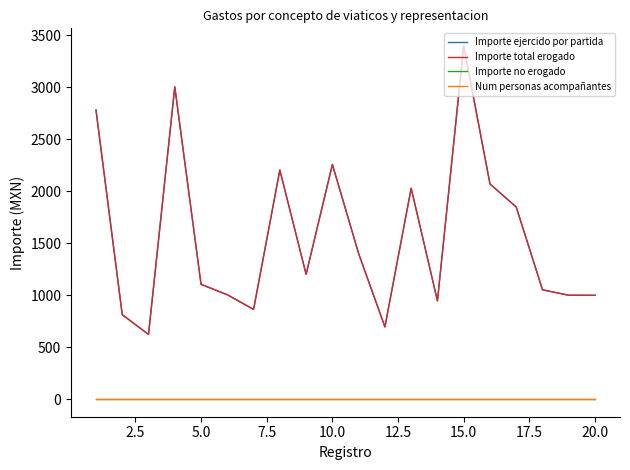

What is the greatest value displayed?

3397.8